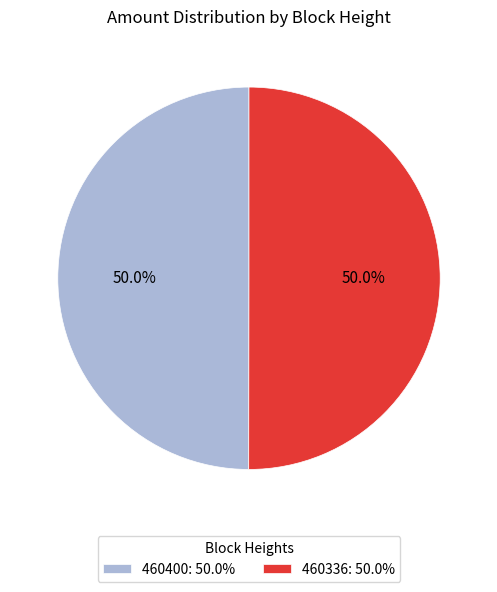

Count the number of slices in the pie.

2